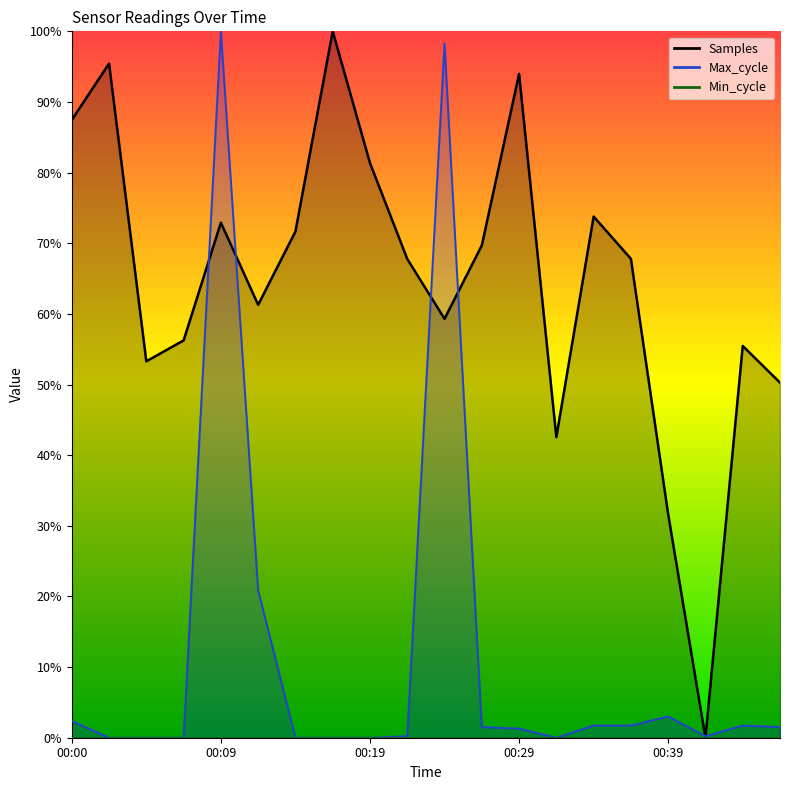

The value of Samples at 00:19 is 1.1. True or false?

False